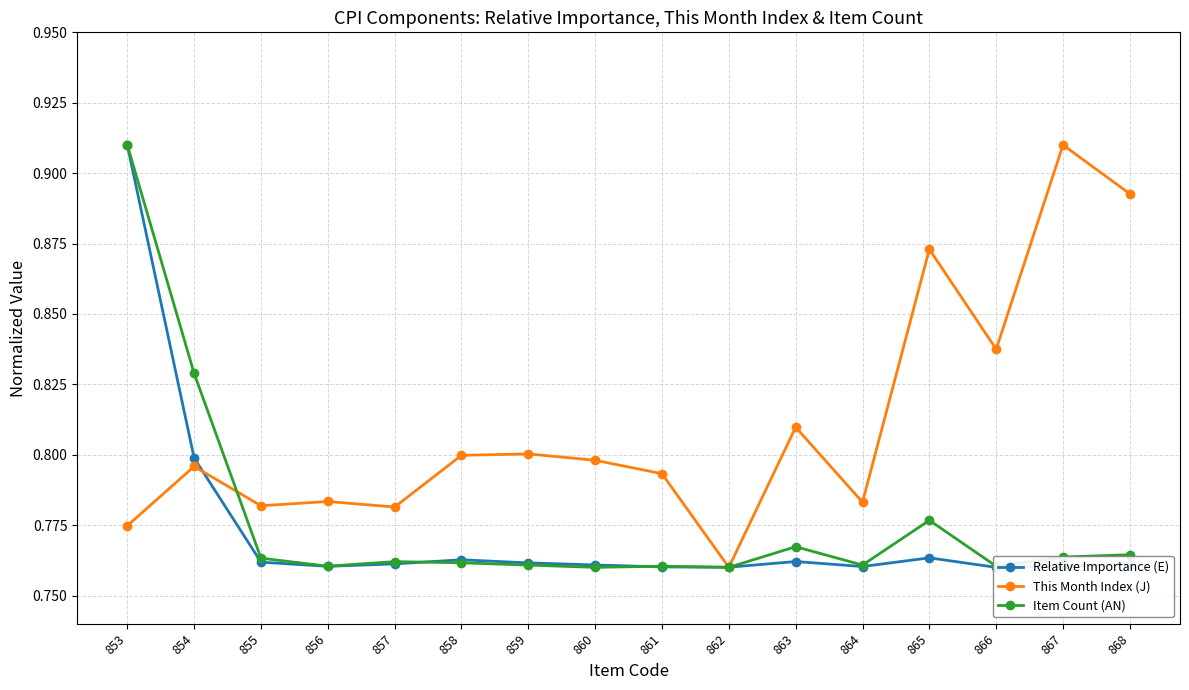

Read the Item Count (AN) value at 862.

0.8